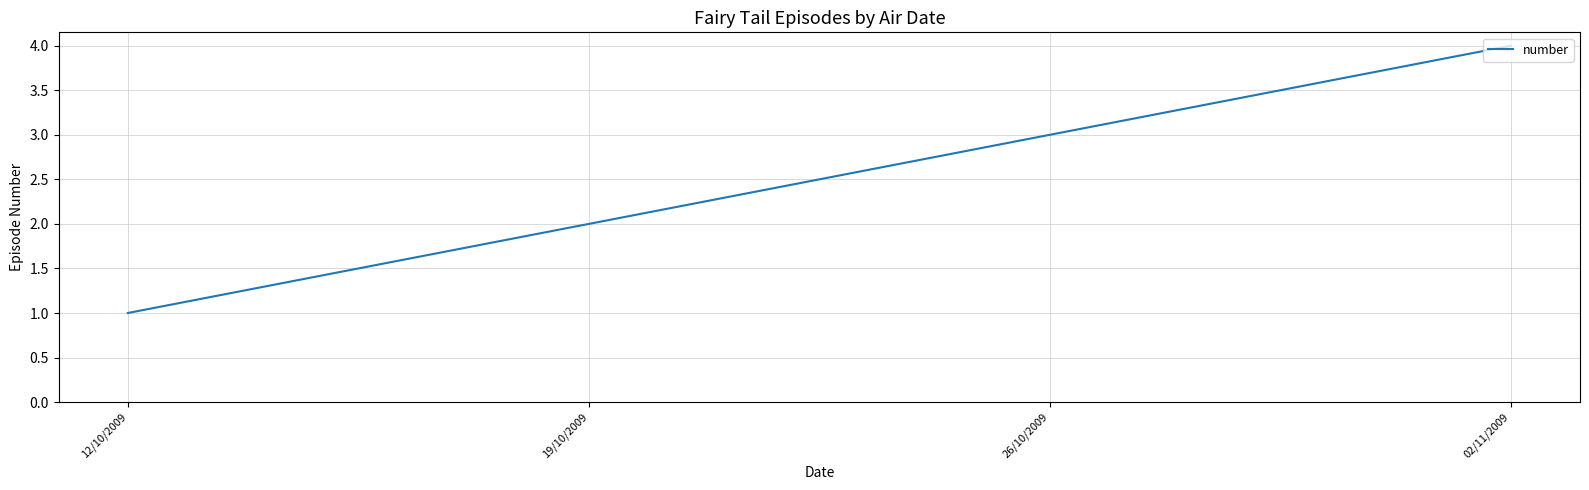

The chart shows a value of 1 at 12/10/2009. True or false?

True